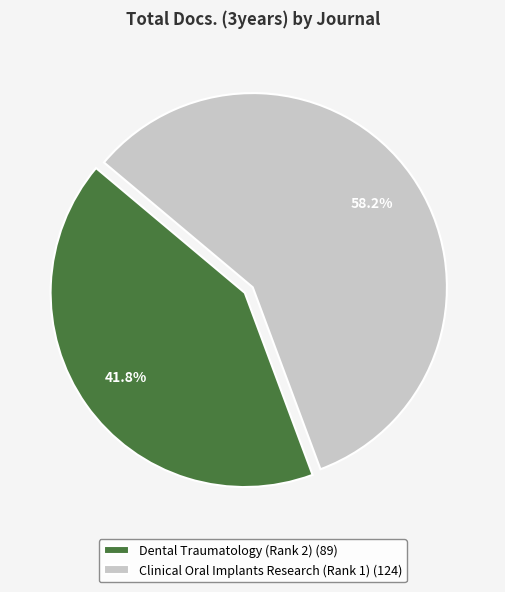

Which has a higher value, Clinical Oral Implants Research (Rank 1) (124) or Dental Traumatology (Rank 2) (89)?

Clinical Oral Implants Research (Rank 1) (124)